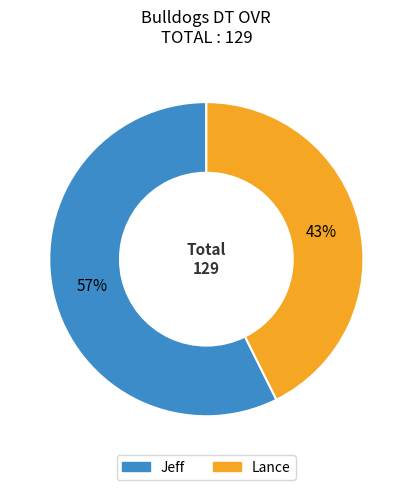

Which category has the smallest portion of the pie?

Lance